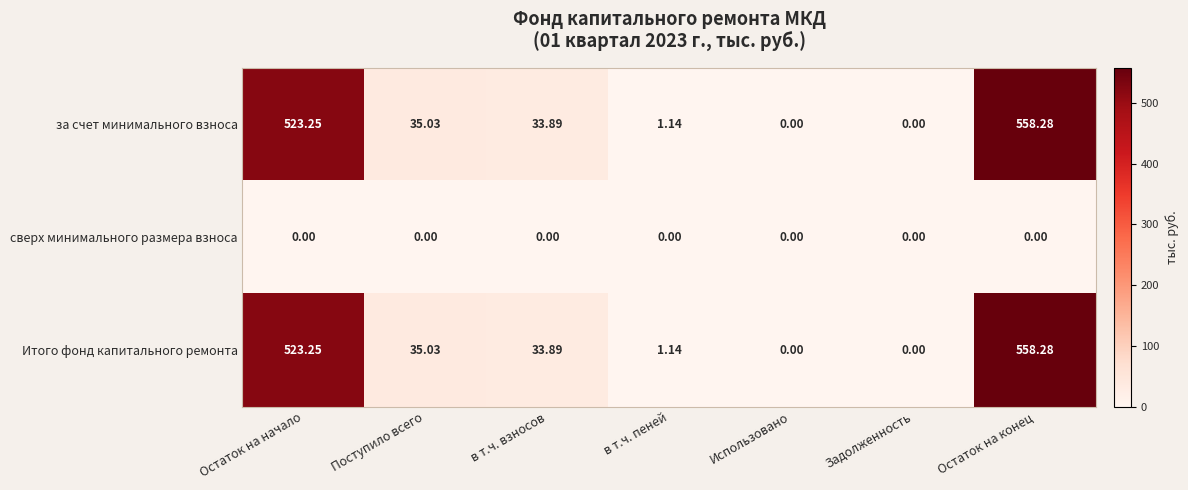

At which category does the chart reach its peak across all series?

Остаток на конец